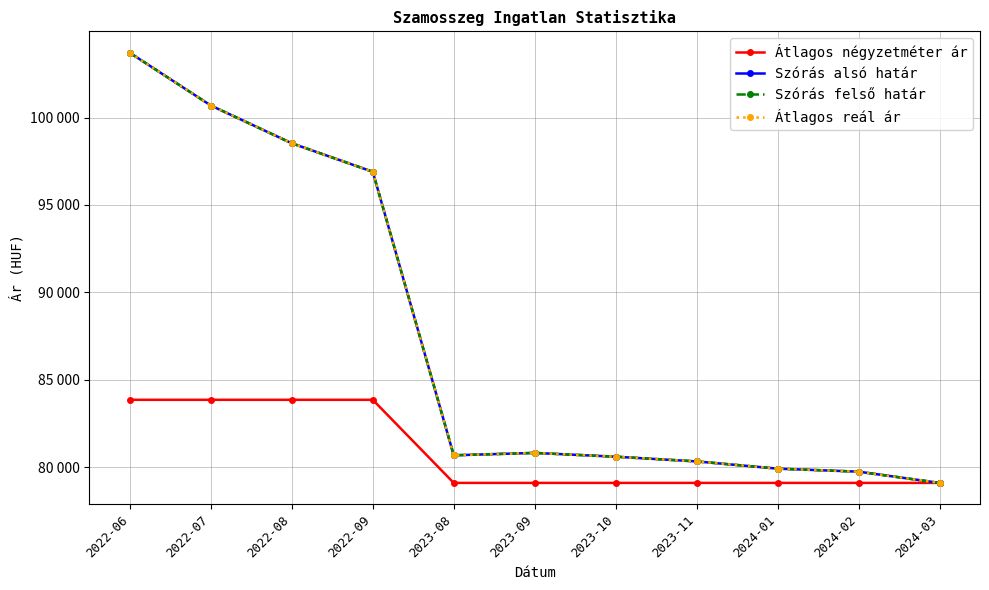

What is the difference between the Átlagos reál ár values at 2023-09 and 2023-10?

217